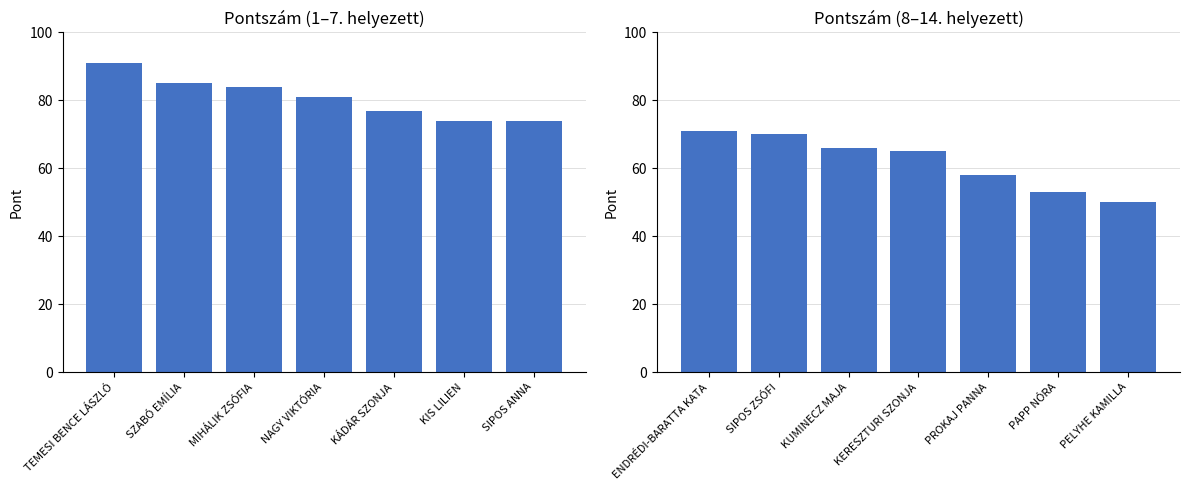

Where does the data first go above 65?

ENDRÉDI-BARATTA KATA